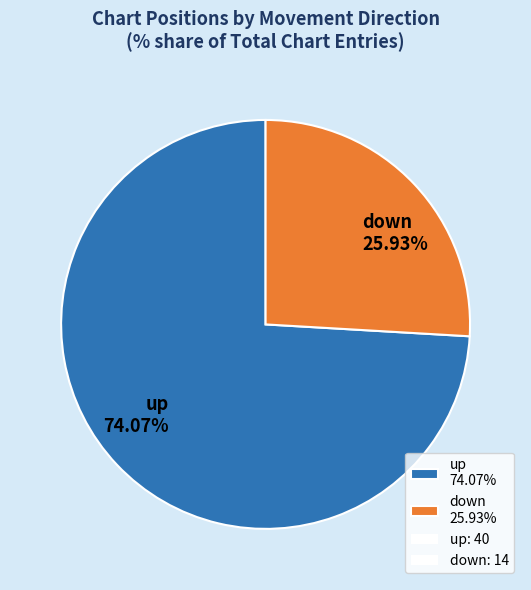

Does up represent more than half of the total?

Yes